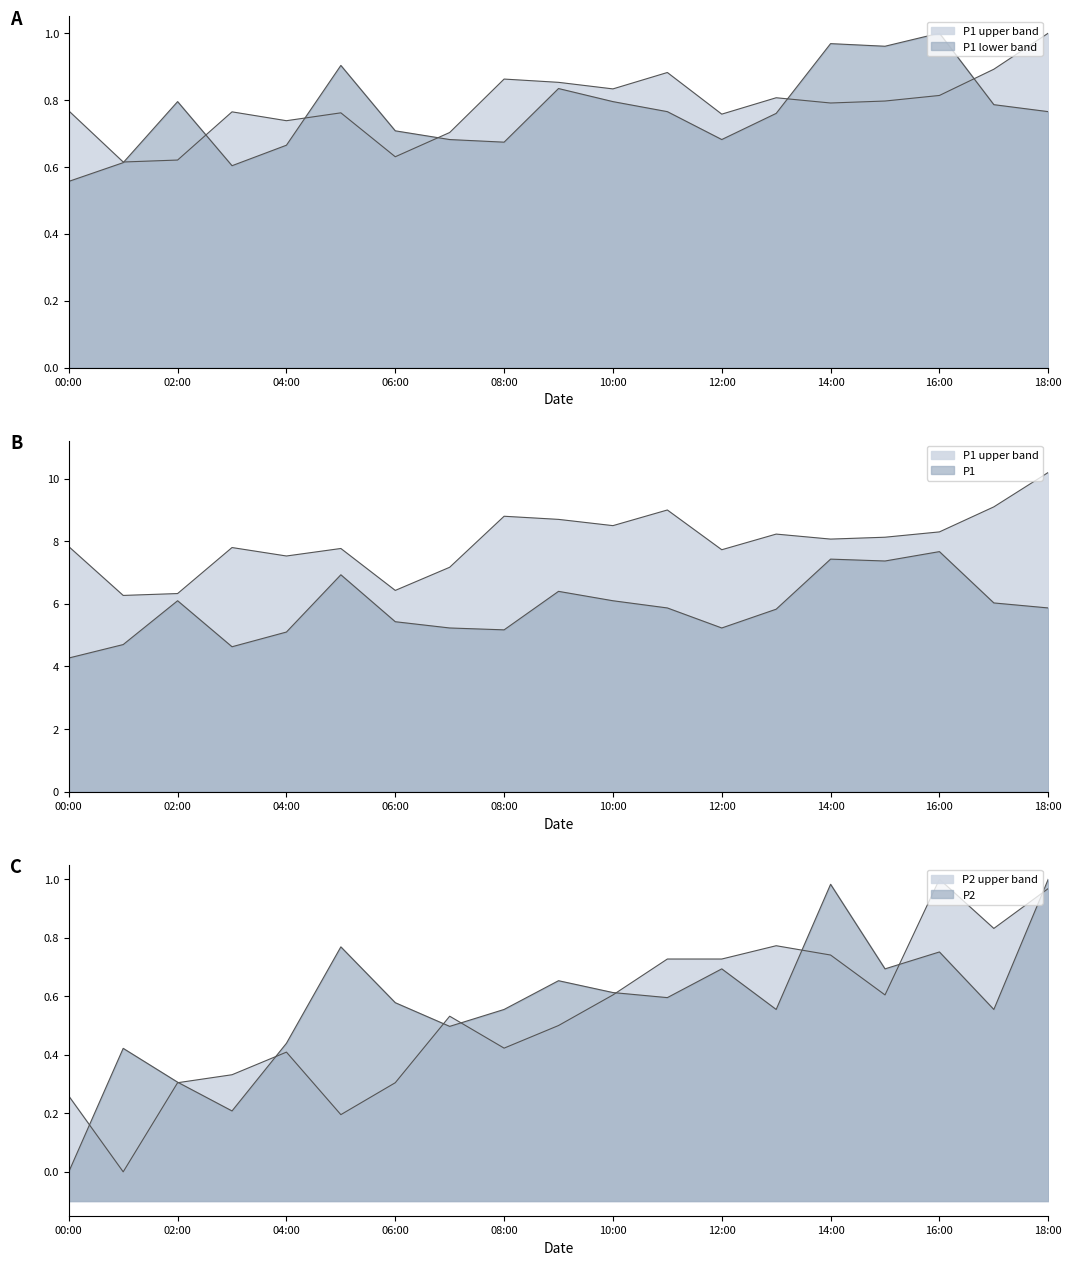

True or false: P1_upper and P2 cross at least once.

False